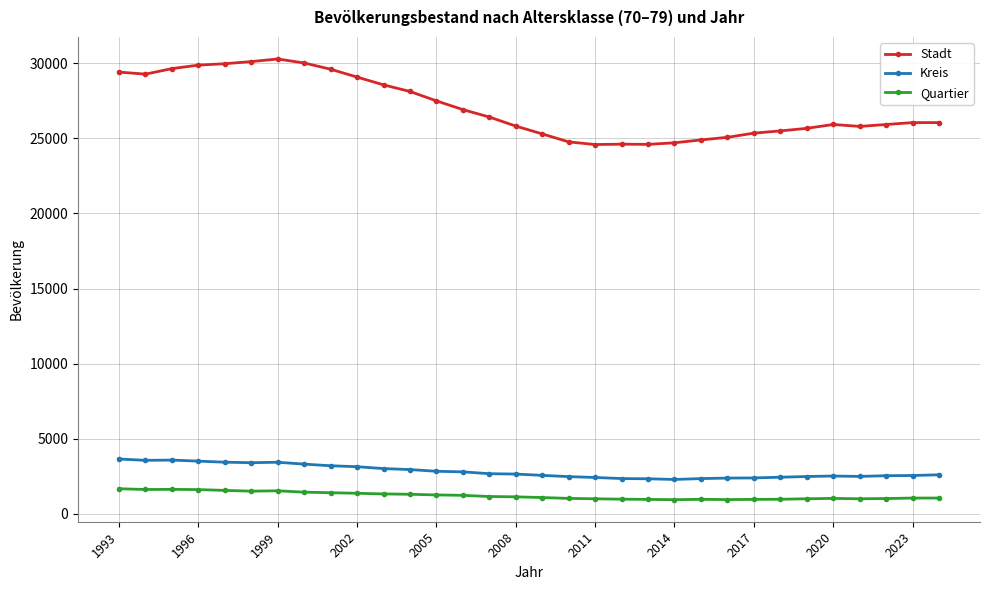

Which series has the widest spread of values?

Stadt